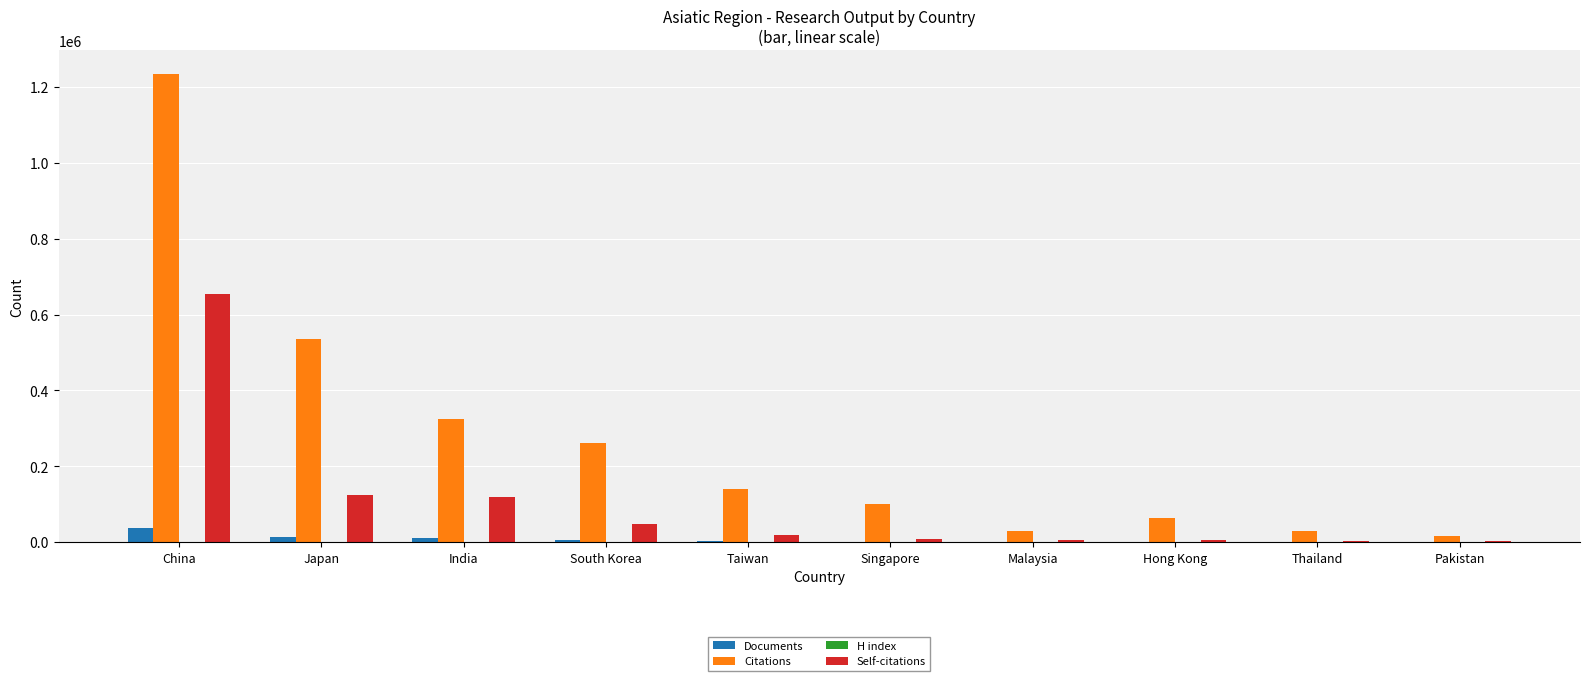

What is the greatest value displayed?

1233657